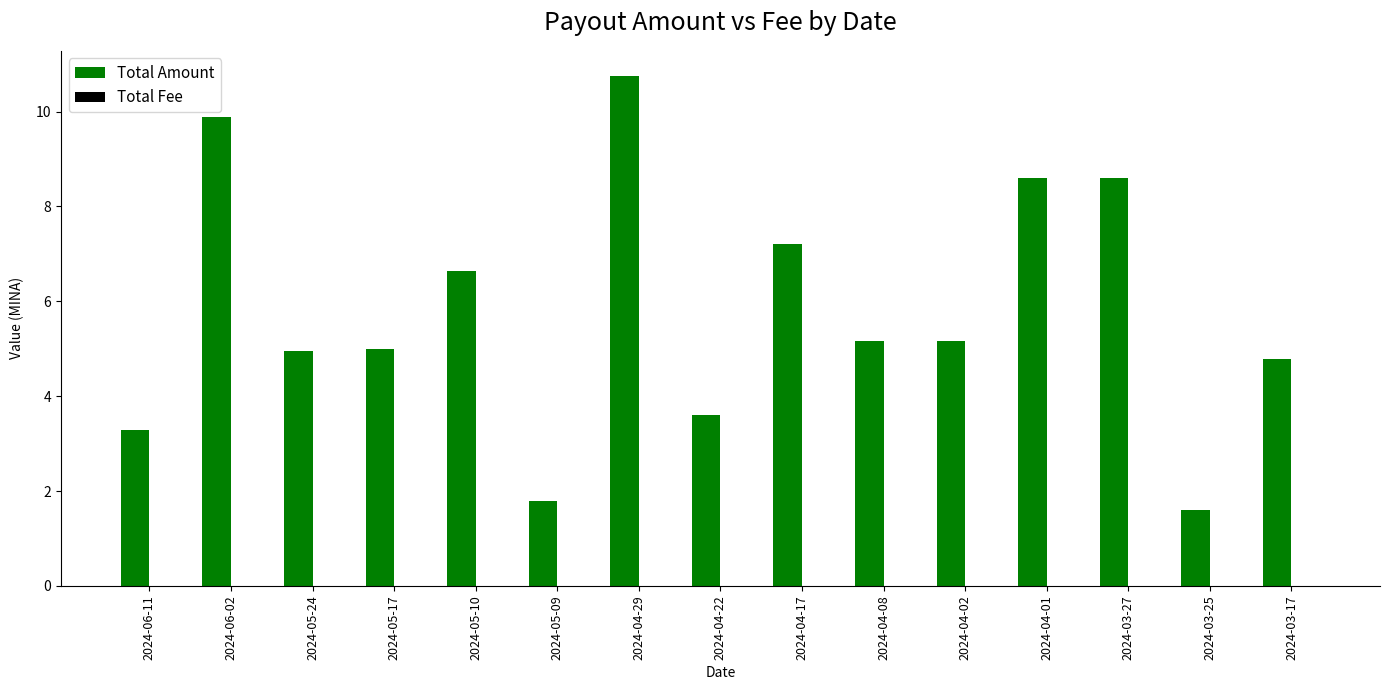

Between 2024-06-11 and 2024-03-17, which series saw the biggest shift?

Total Amount